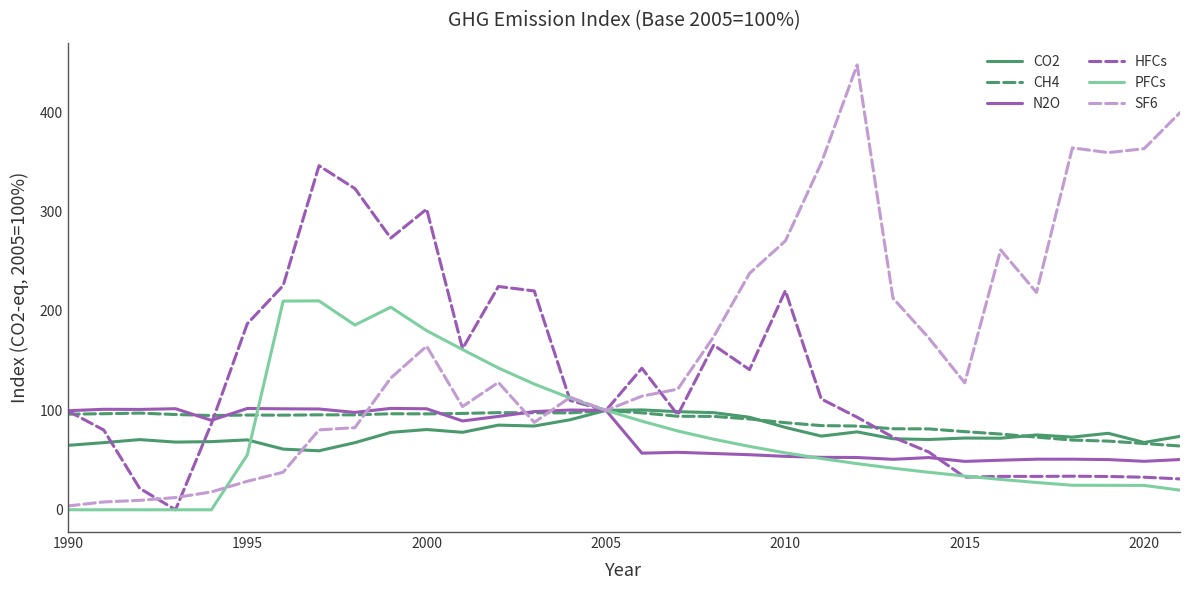

What is the difference between the maximum and second lowest values in the SF6 series?

439.6